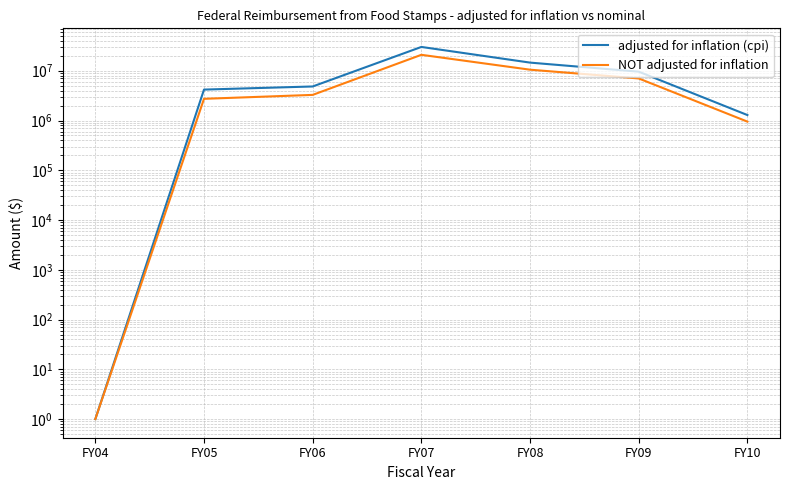

What is the minimum value shown in the chart?

1